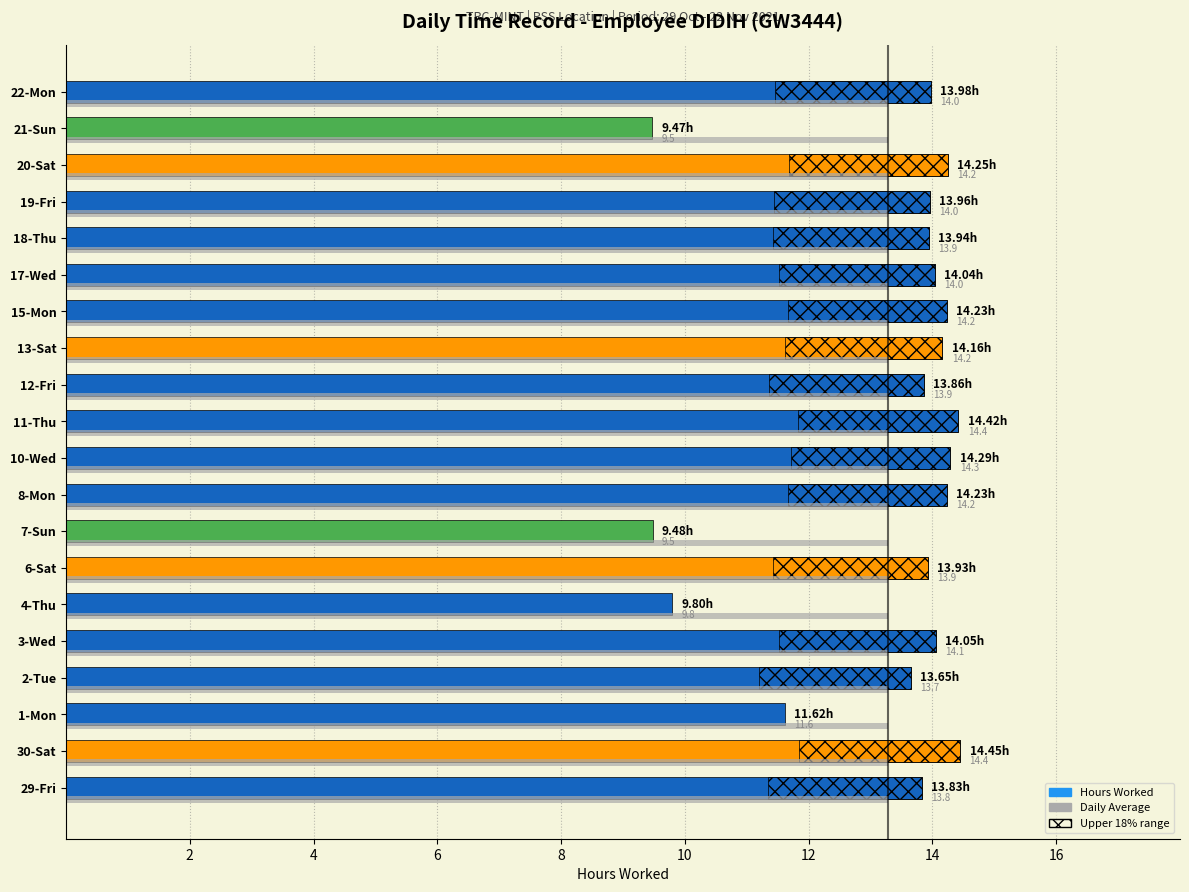

What is the average value?

13.3